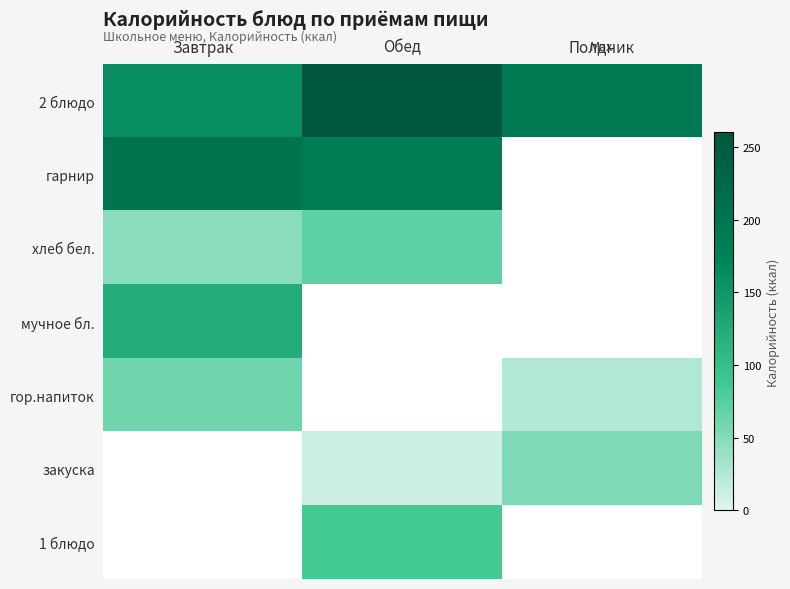

How many distinct data groups are displayed?

7